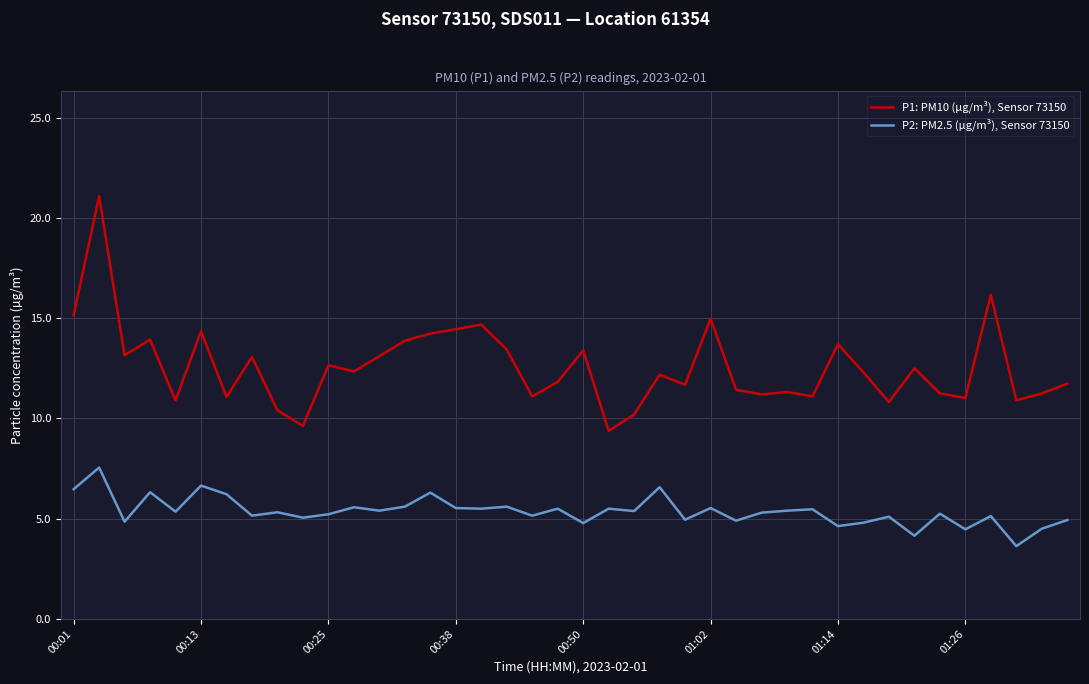

What is the highest value of the P1: PM10 (µg/m³), Sensor 73150 series?

21.1